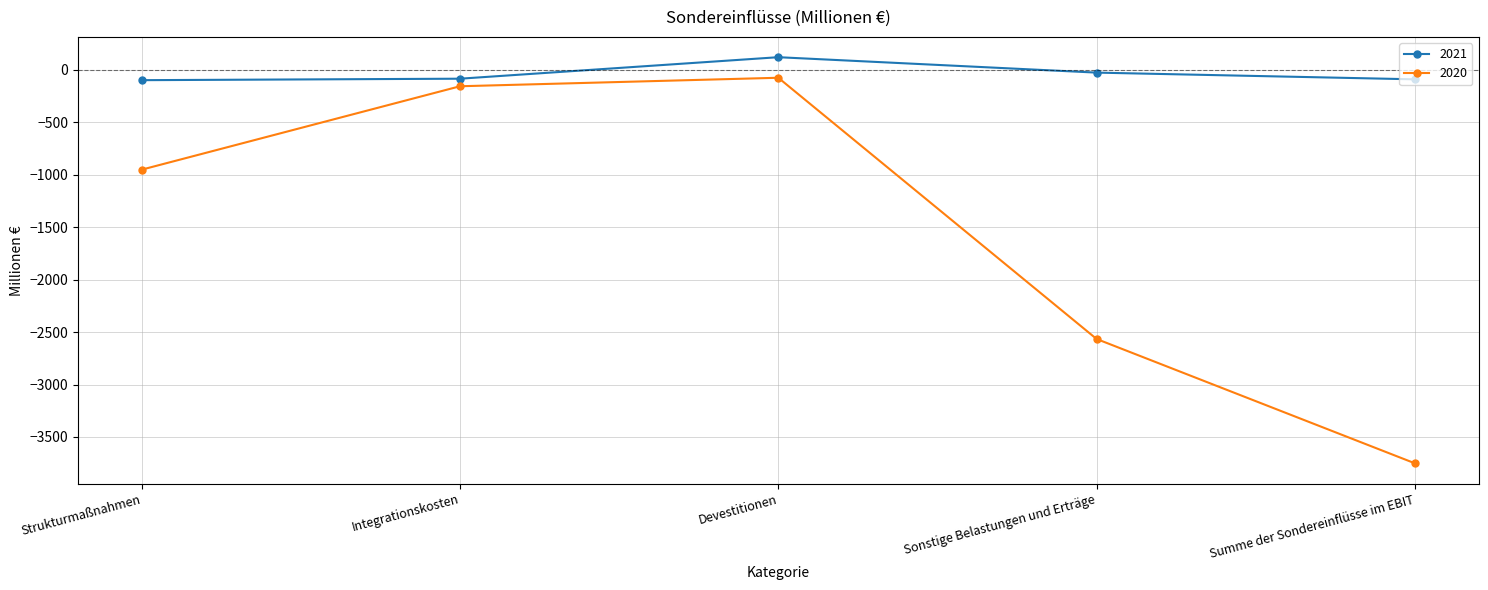

Which category has the lowest value across all series?

Summe der Sondereinflüsse im EBIT